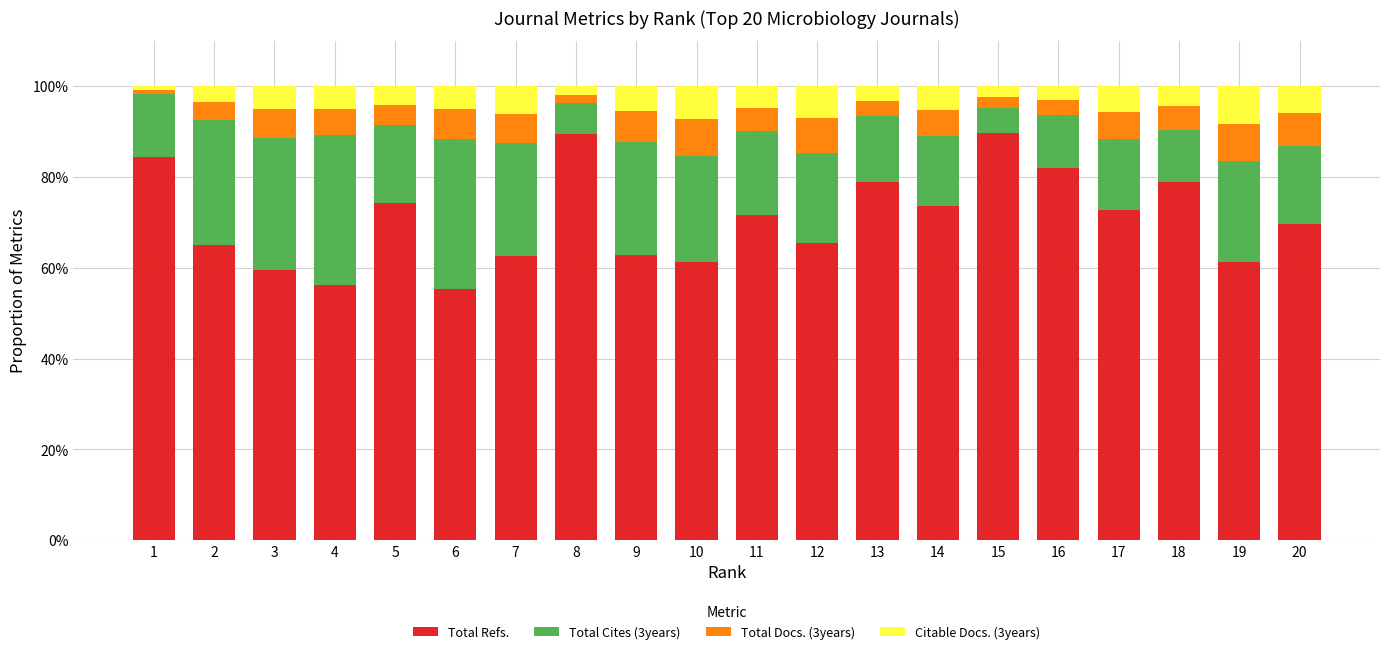

How many bars are there in total?

20